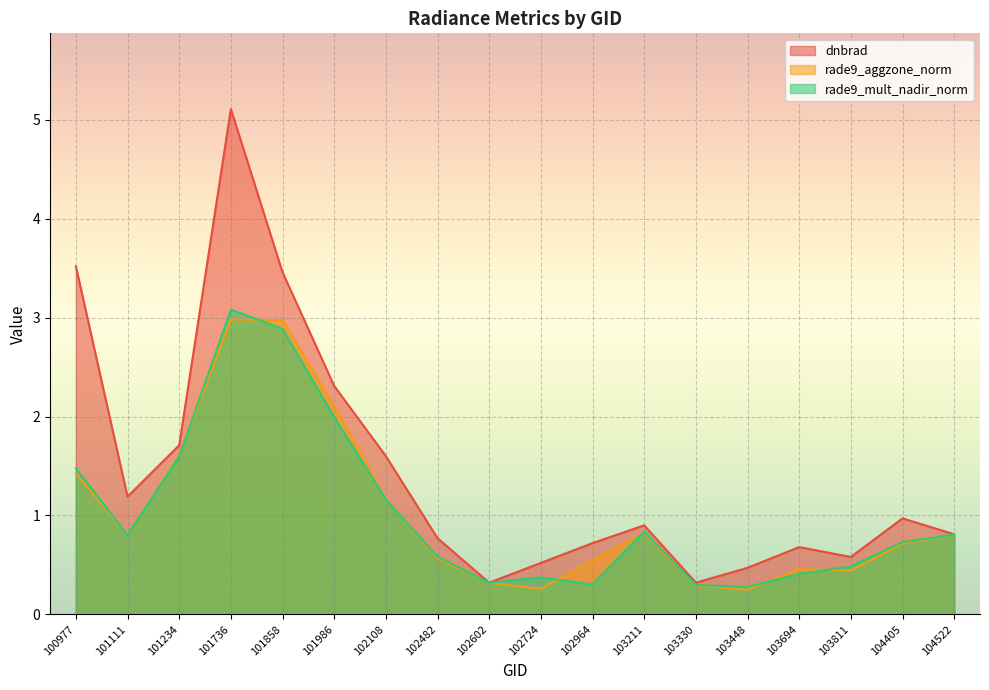

What is the lowest value of the rade9_mult_nadir_norm series?

0.3